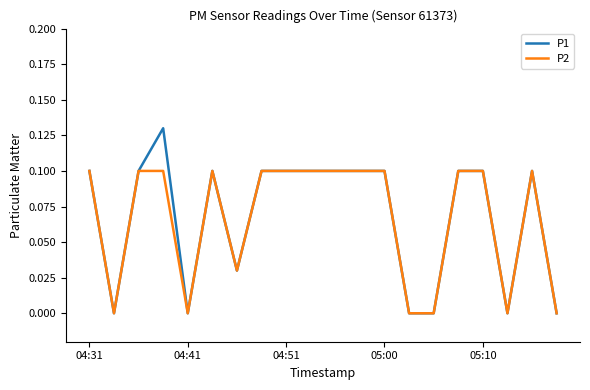

What are all the series names shown in the legend?

P1, P2